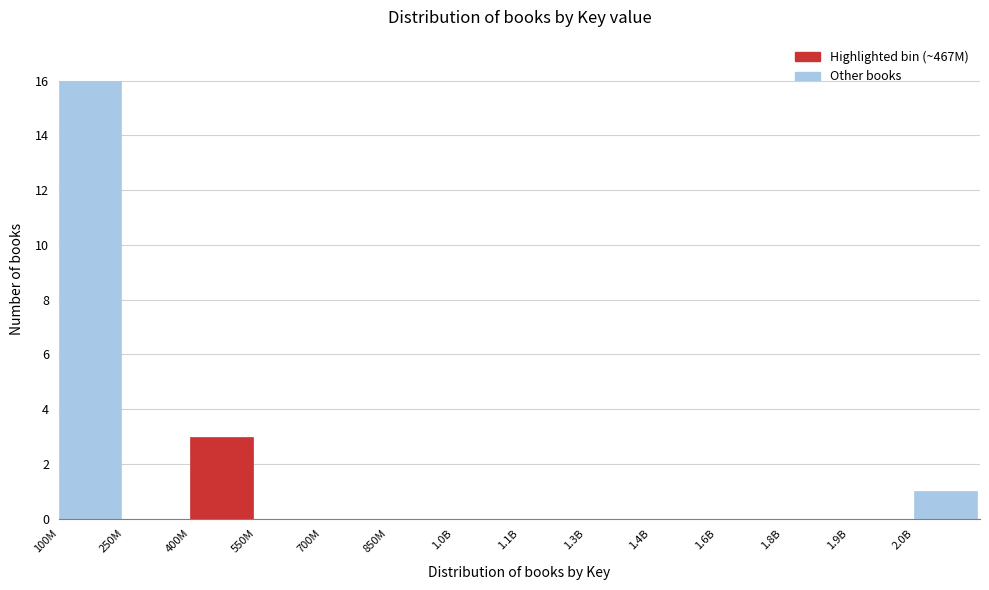

Reading left to right, transcribe all the data shown in this chart.

100M=16	250M=0	400M=3	550M=0	700M=0	850M=0	1.0B=0	1.1B=0	1.3B=0	1.4B=0	1.6B=0	1.8B=0	1.9B=0	2.0B=1